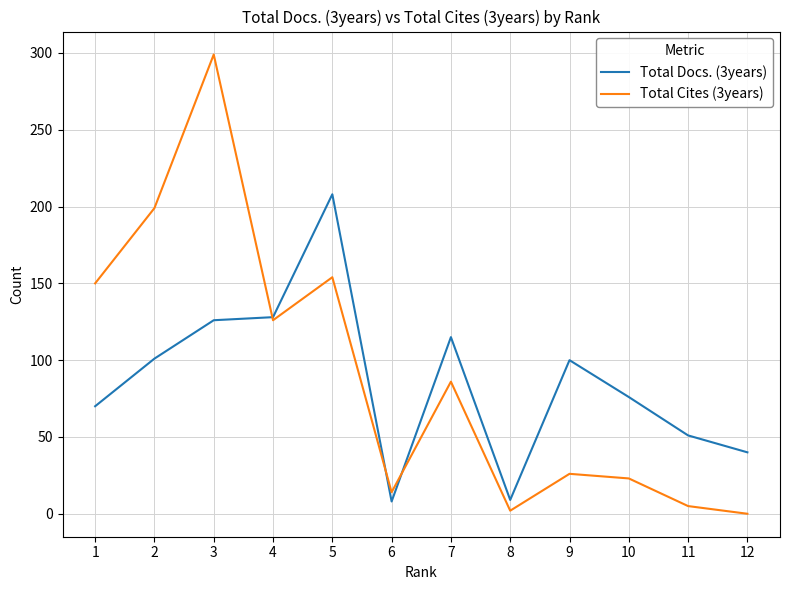

How many lines are shown in the chart?

2